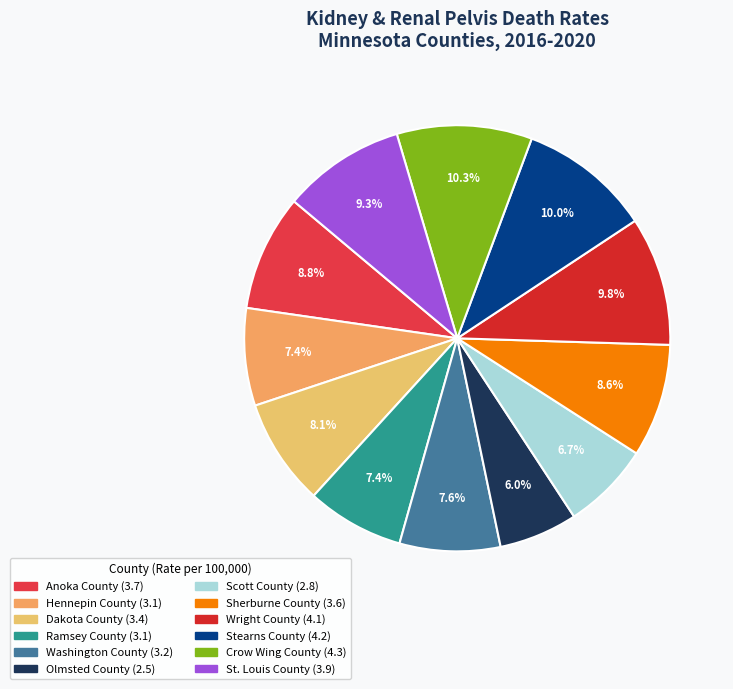

To the nearest percent, what is the difference between the Ramsey County and Scott County slice percentages?

1%